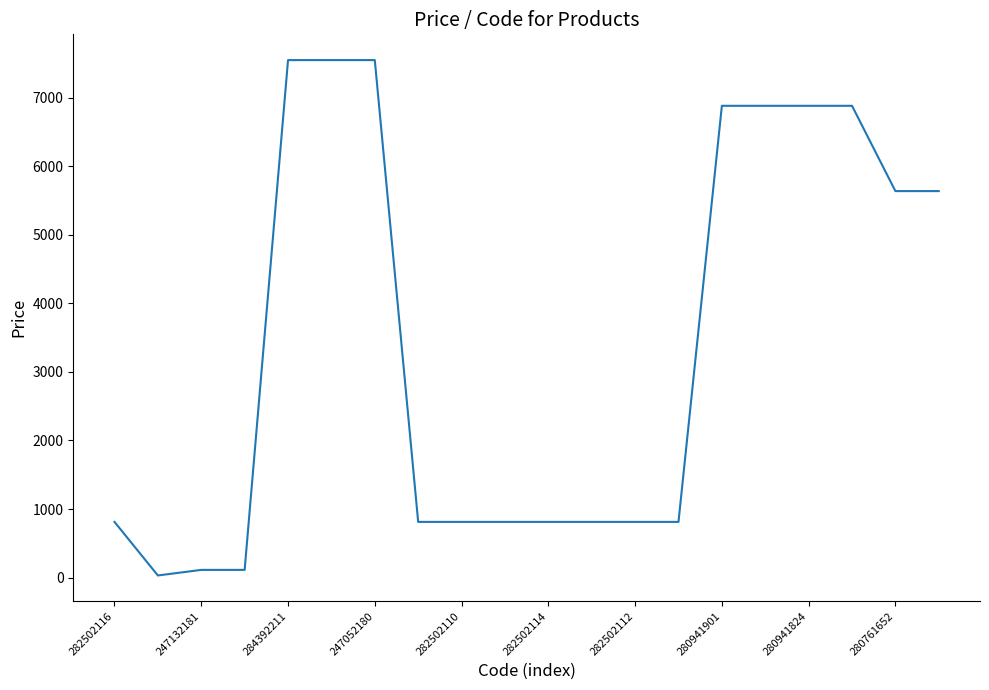

What is the greatest value displayed?

7545.9